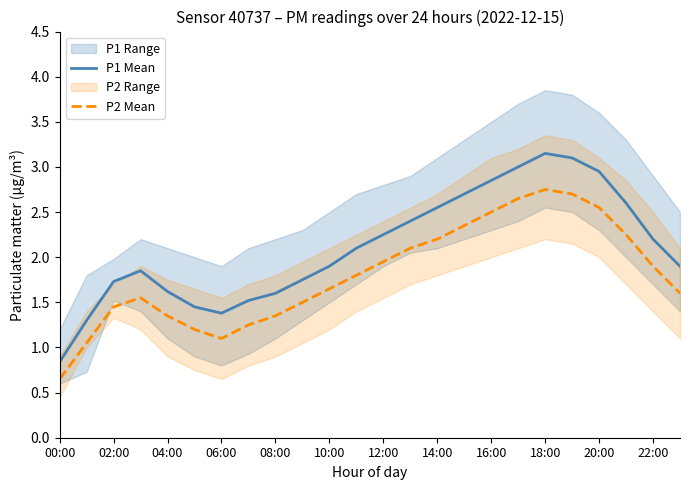

In P1 Mean, how many points are higher than both neighbors (excluding endpoints)?

2